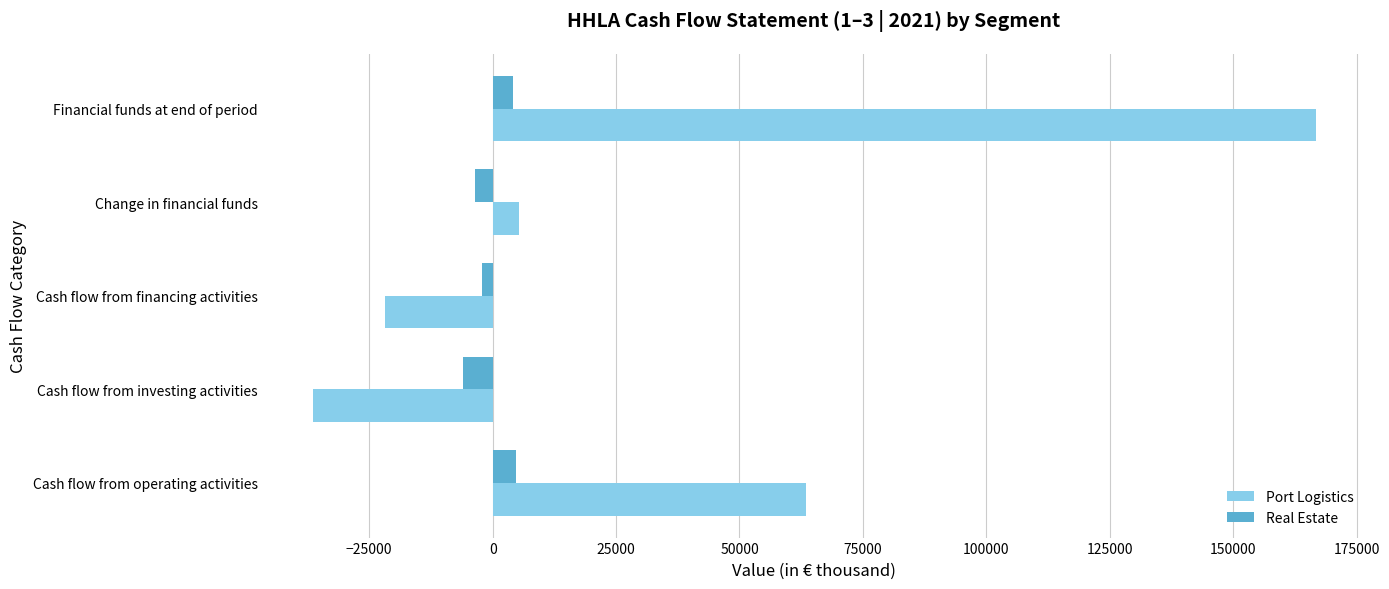

What is the minimum value shown in the chart?

-36470